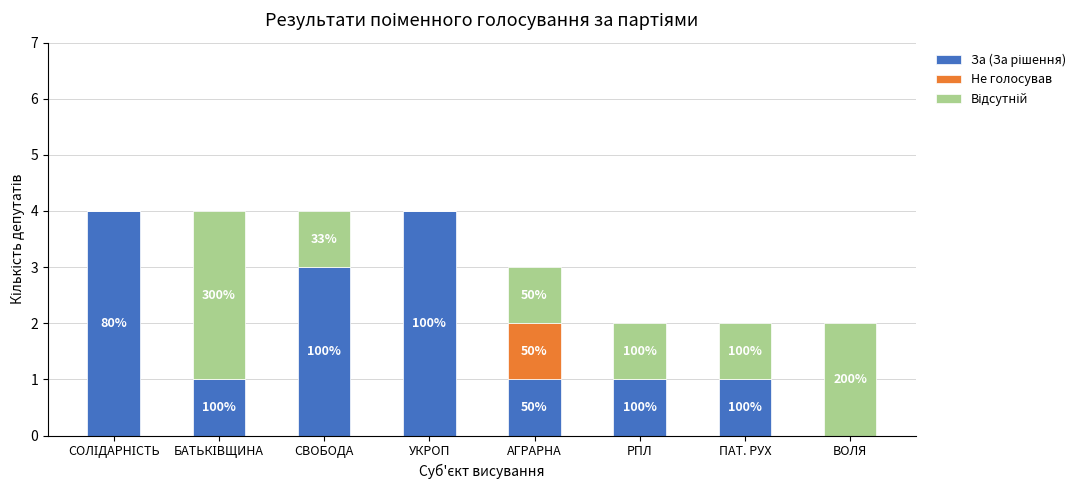

Are the bars grouped side by side (vs. stacked)?

No